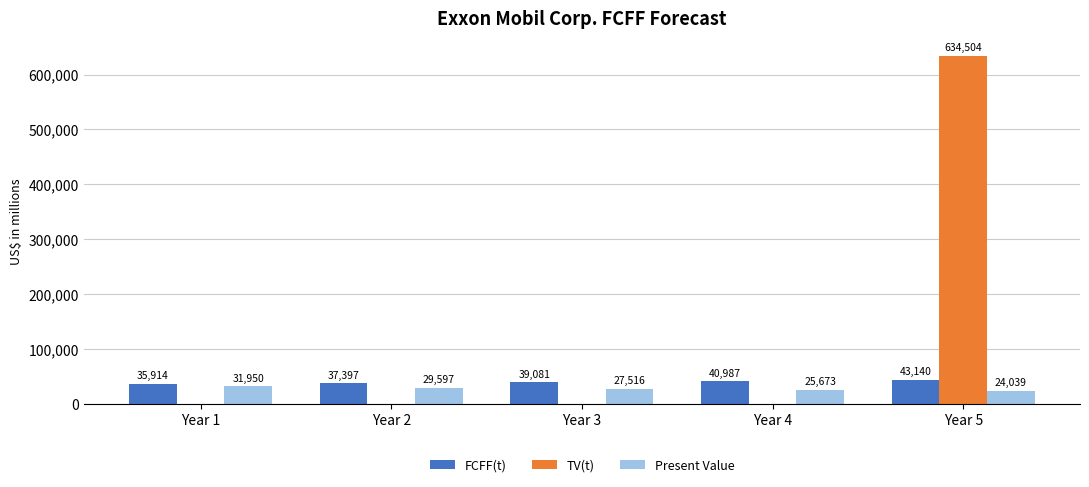

What is the approximate value of FCFF(t) at Year 4, to the nearest 10?

40990